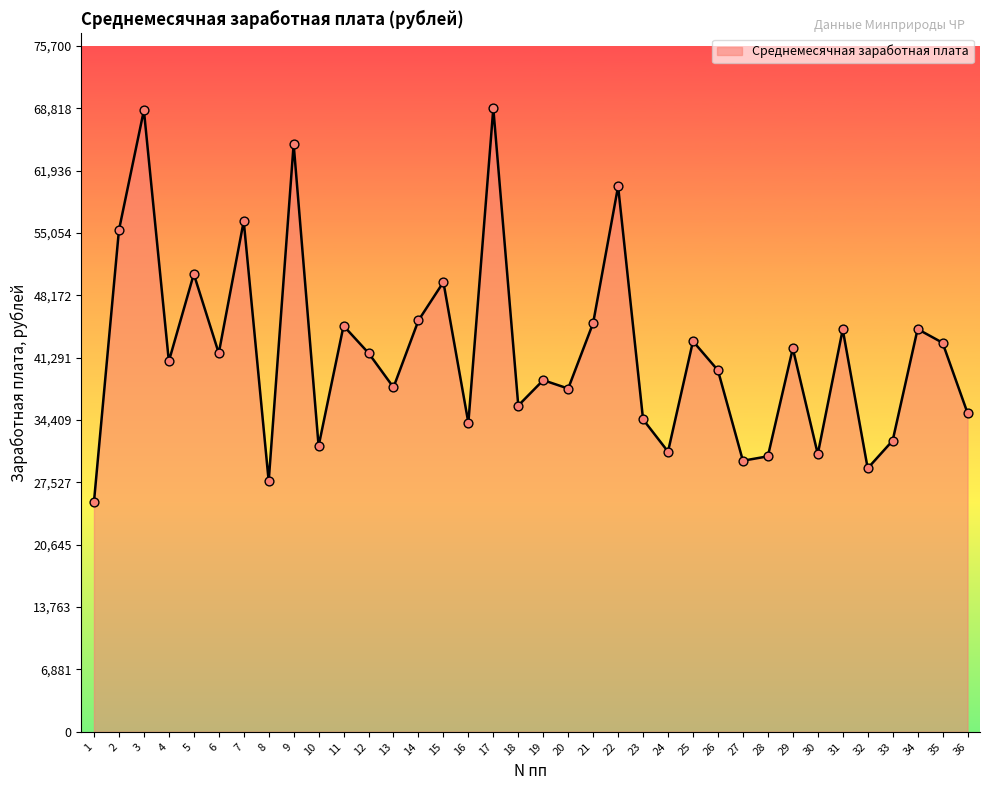

Approximately how many times larger is the value at 21 compared to 14?

1.0